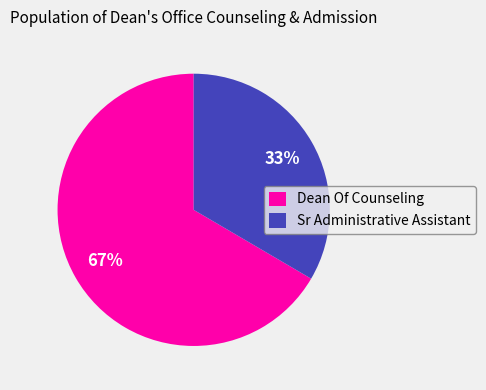

Which category has the biggest portion of the pie?

Dean Of Counseling